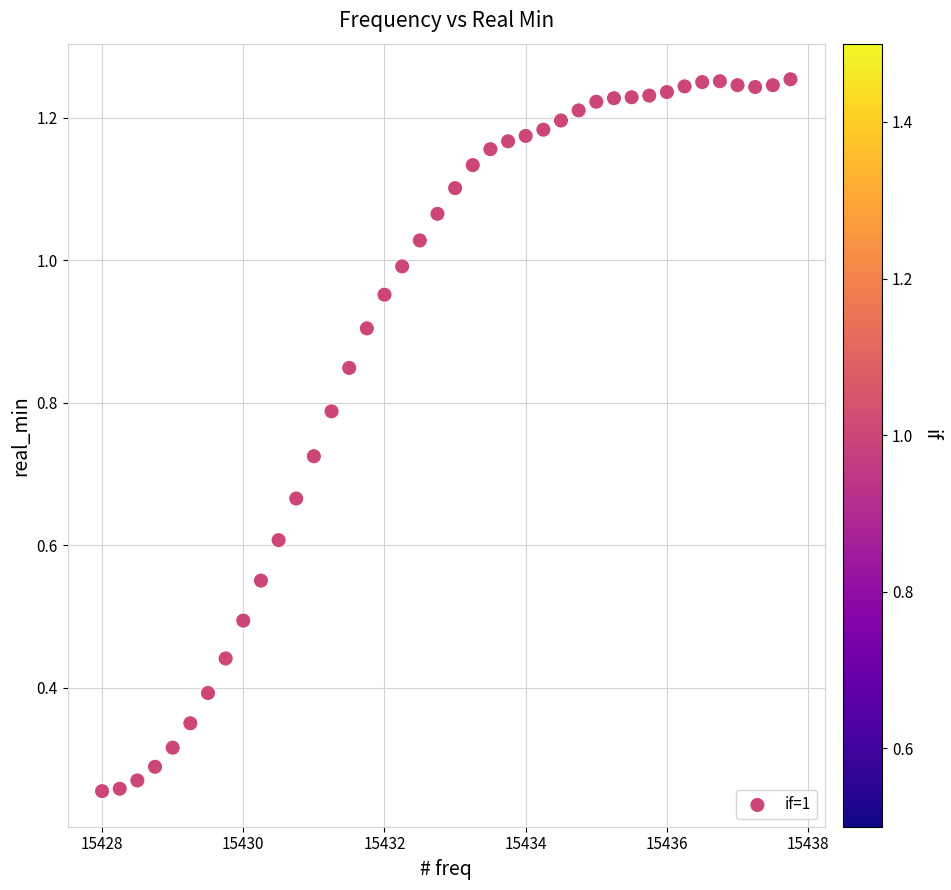

What is the range of X values (max minus min)?

9.8